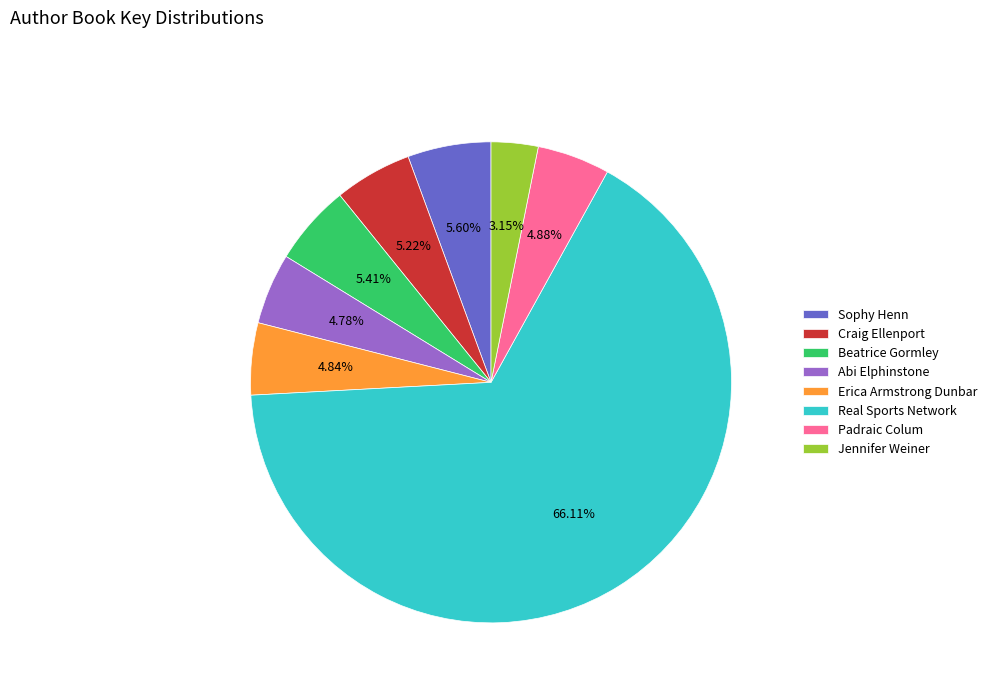

Which slice is the largest?

Real Sports Network